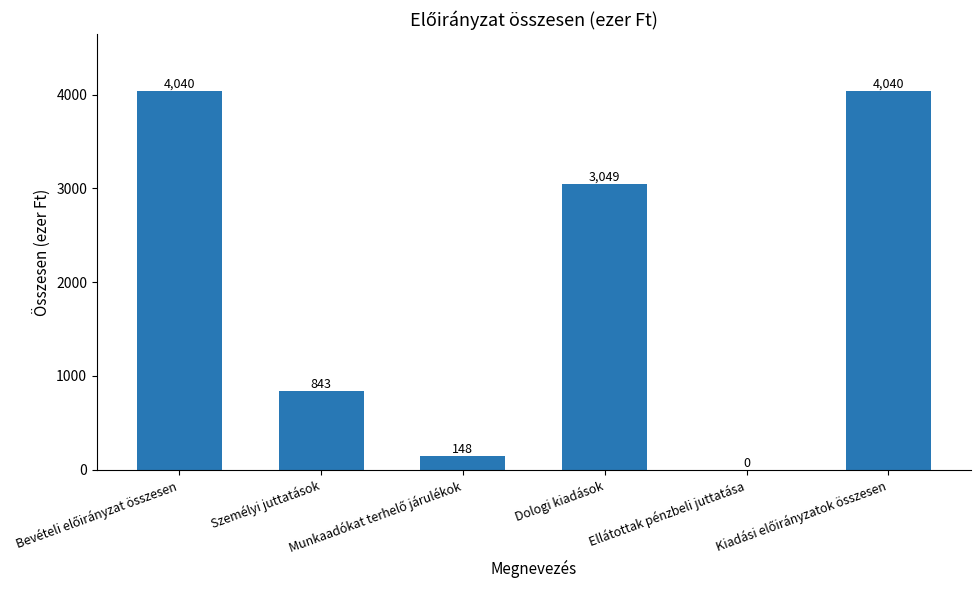

What is the maximum value shown in the chart?

4040